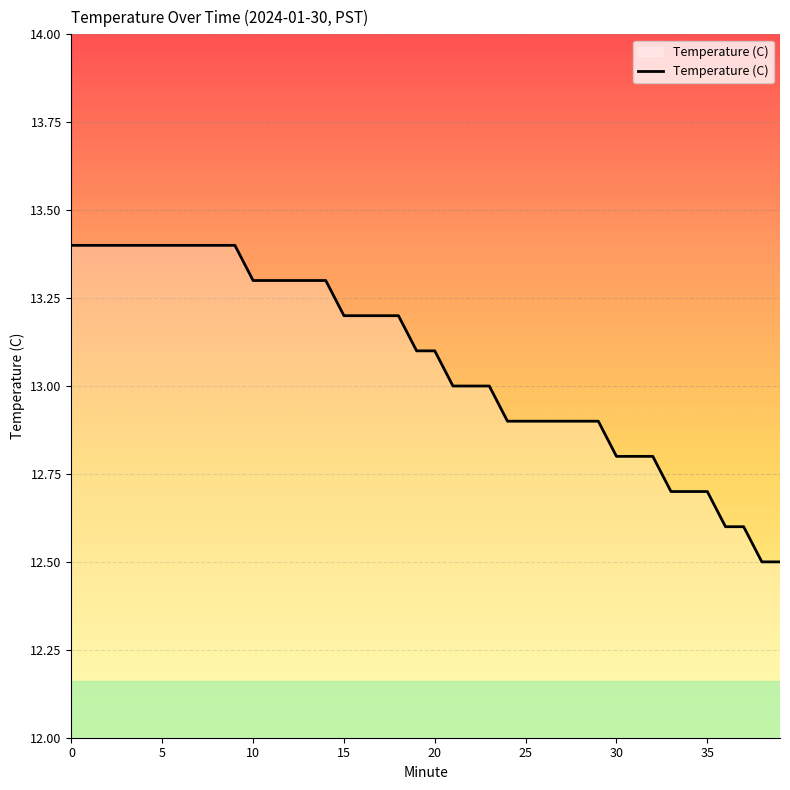

Reading left to right, list all the values displayed in this chart.

13.4	13.4	13.4	13.4	13.4	13.4	13.4	13.4	13.4	13.4	13.3	13.3	13.3	13.3	13.3	13.2	13.2	13.2	13.2	13.1	13.1	13.0	13.0	13.0	12.9	12.9	12.9	12.9	12.9	12.9	12.8	12.8	12.8	12.7	12.7	12.7	12.6	12.6	12.5	12.5